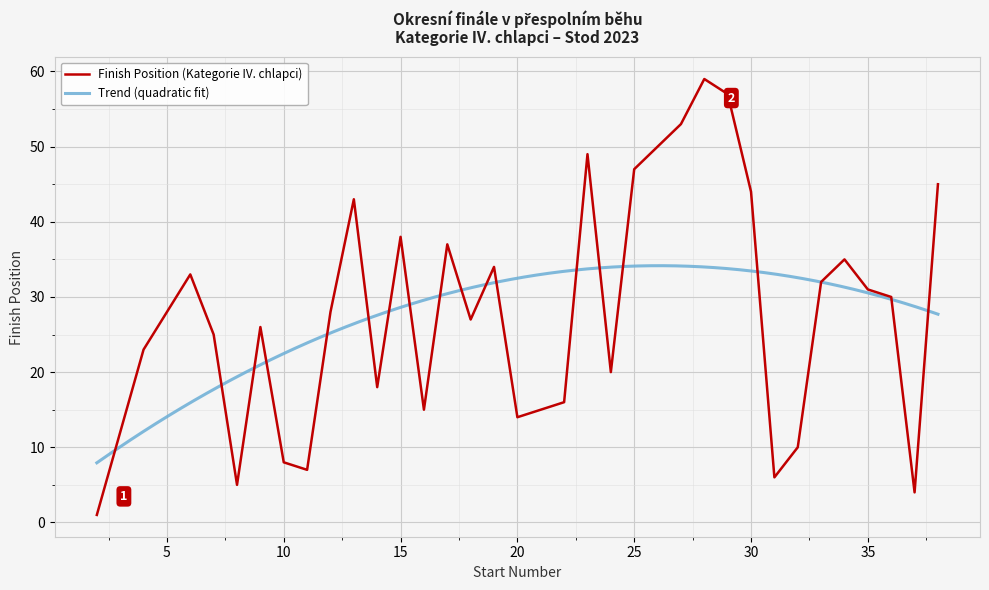

How many categories are shown in the chart?

33